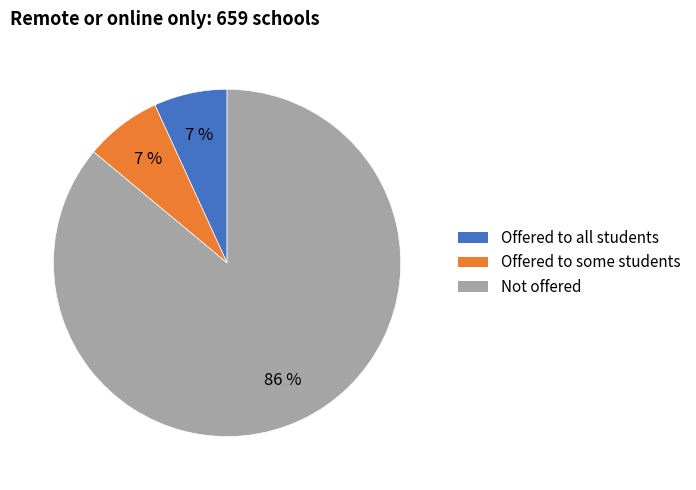

To the nearest percent, what portion does Offered to some students represent?

7%